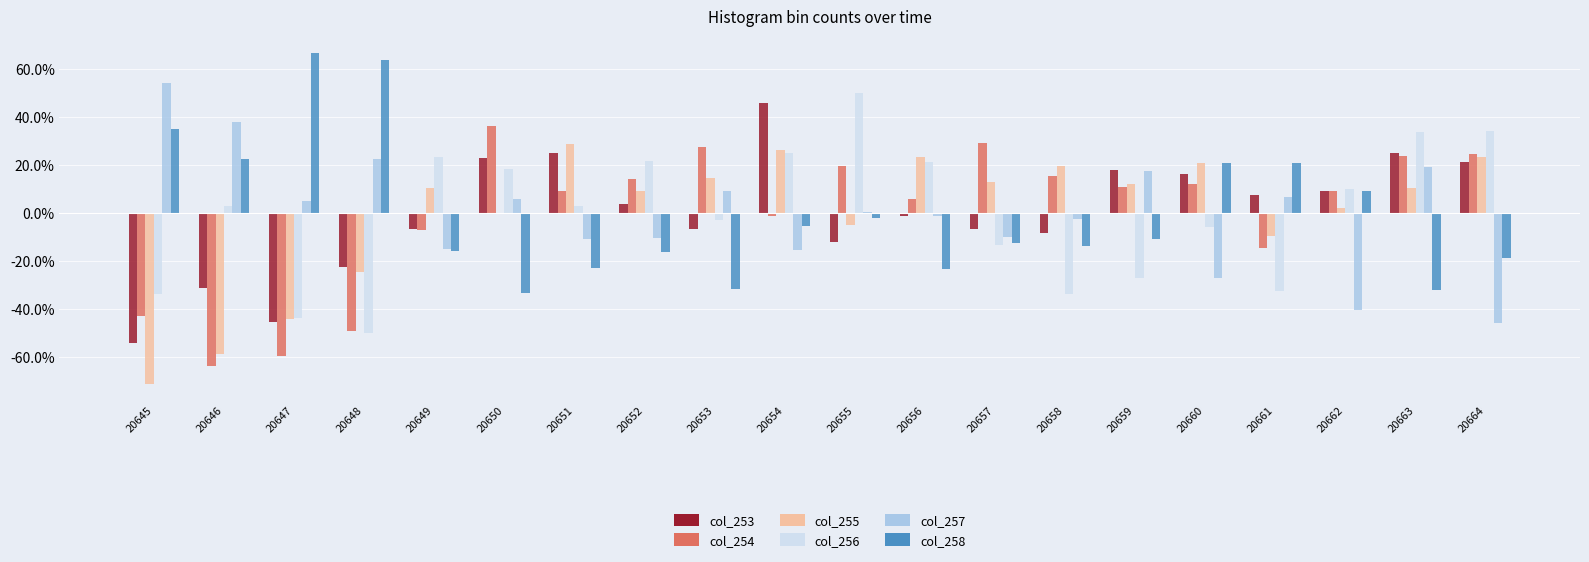

What is the value of the col_255 bar at the 13th from the left?

0.1